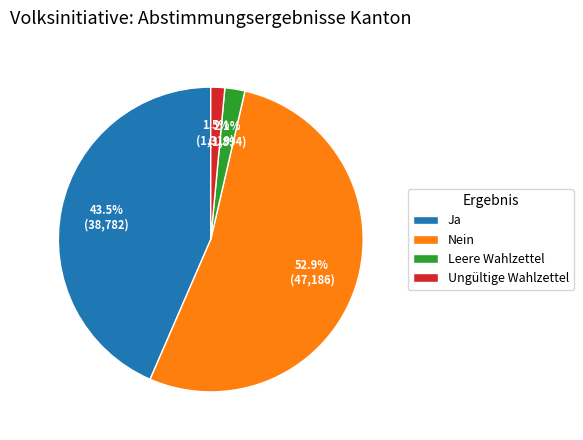

To the nearest percent, what is the difference between the largest and smallest slice percentages?

51%